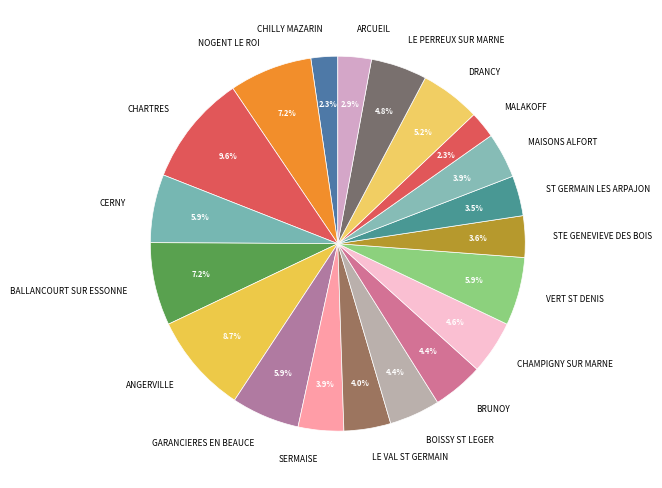

Is there a majority slice in this chart?

No